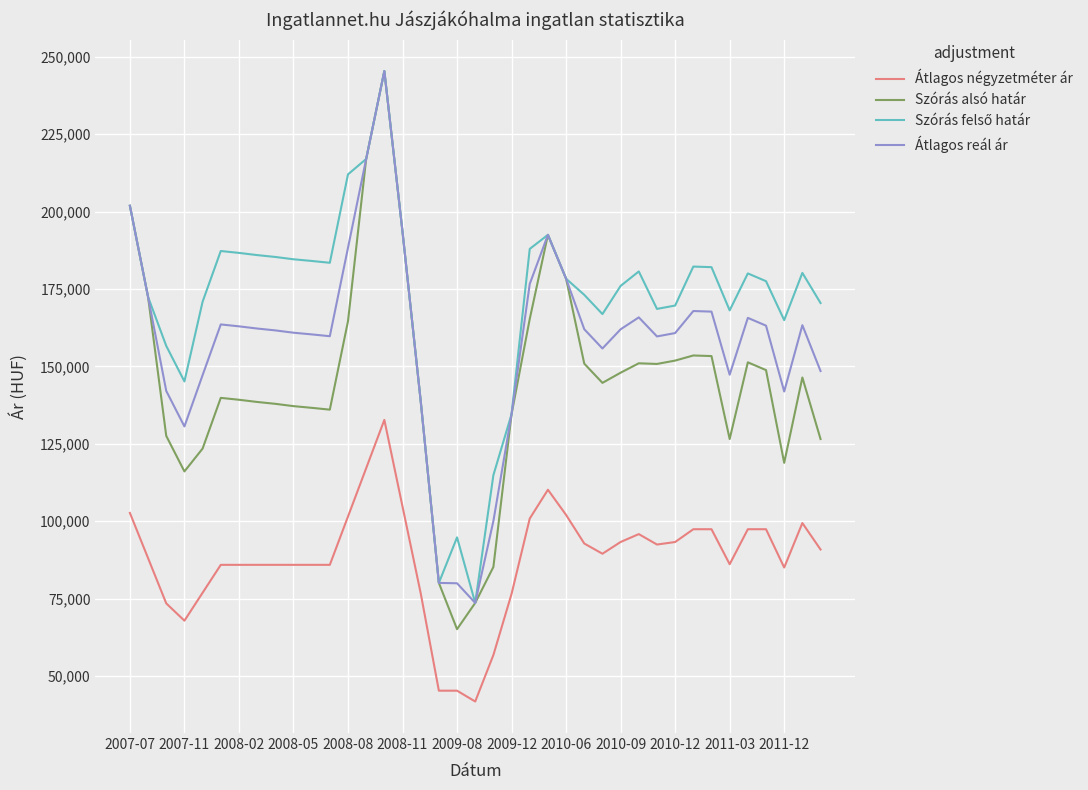

True or false: Átlagos reál ár and Átlagos négyzetméter ár intersect in this chart.

False